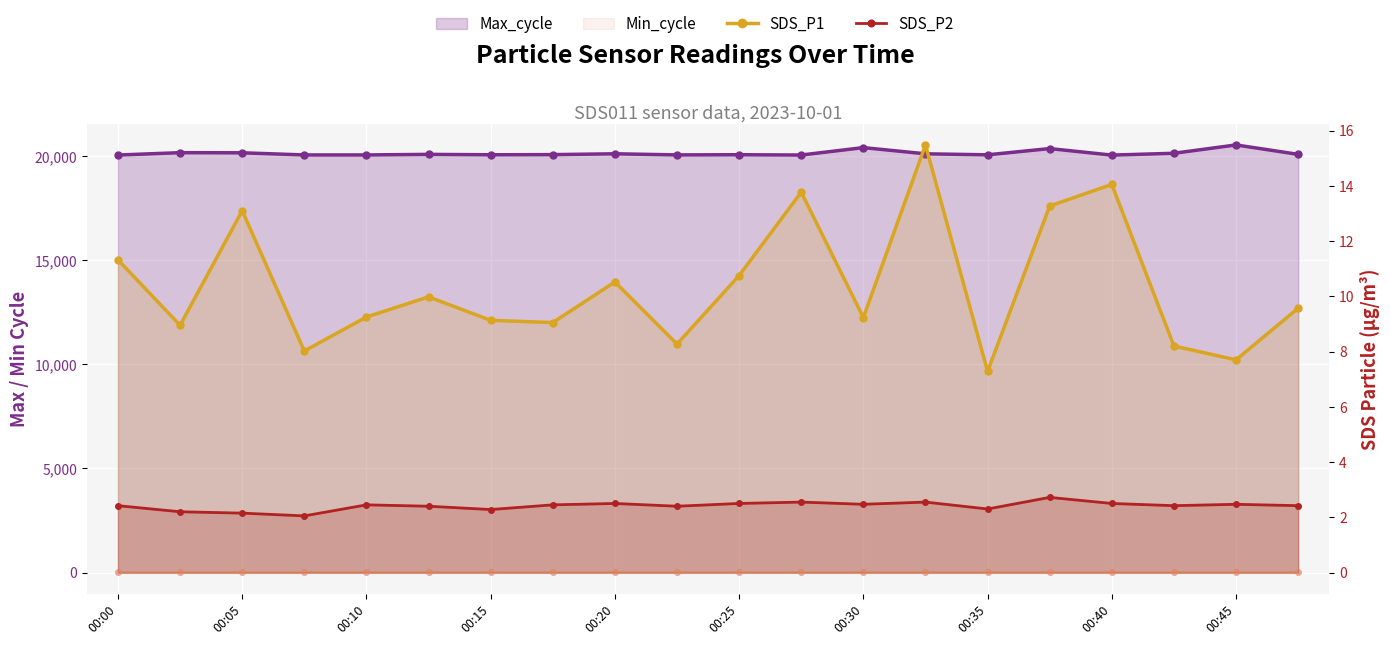

The value of SDS_P2 at 10 is 2.5. True or false?

True